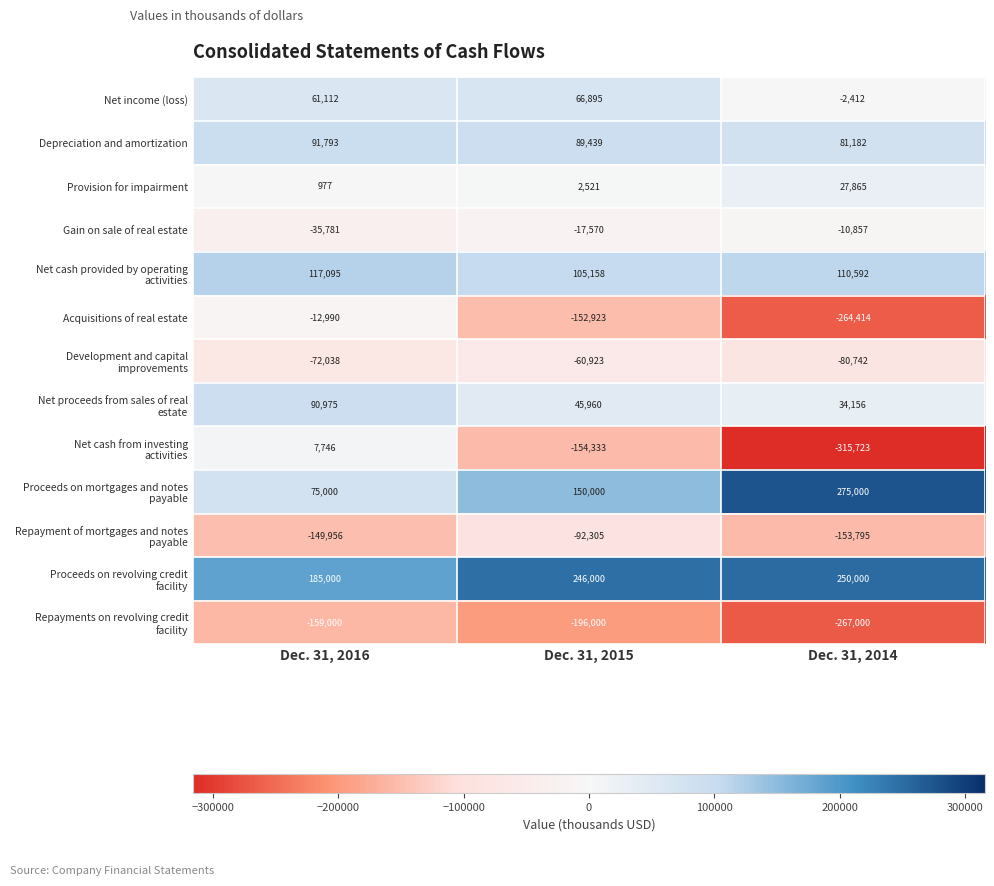

What is the spread (max minus min) of values at Dec. 31, 2016?

344000